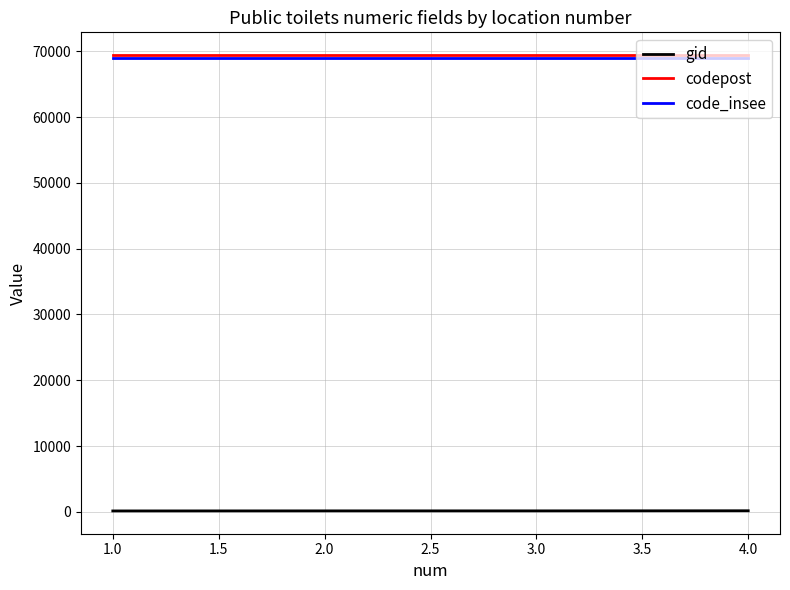

What is the maximum value for code_insee?

69040